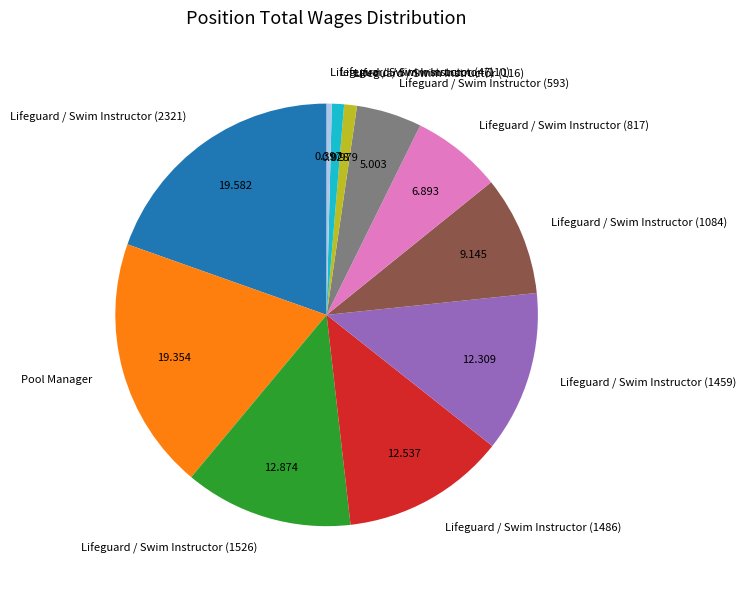

Is the sum of Lifeguard / Swim Instructor (1459) and Lifeguard / Swim Instructor (116) greater than half?

No